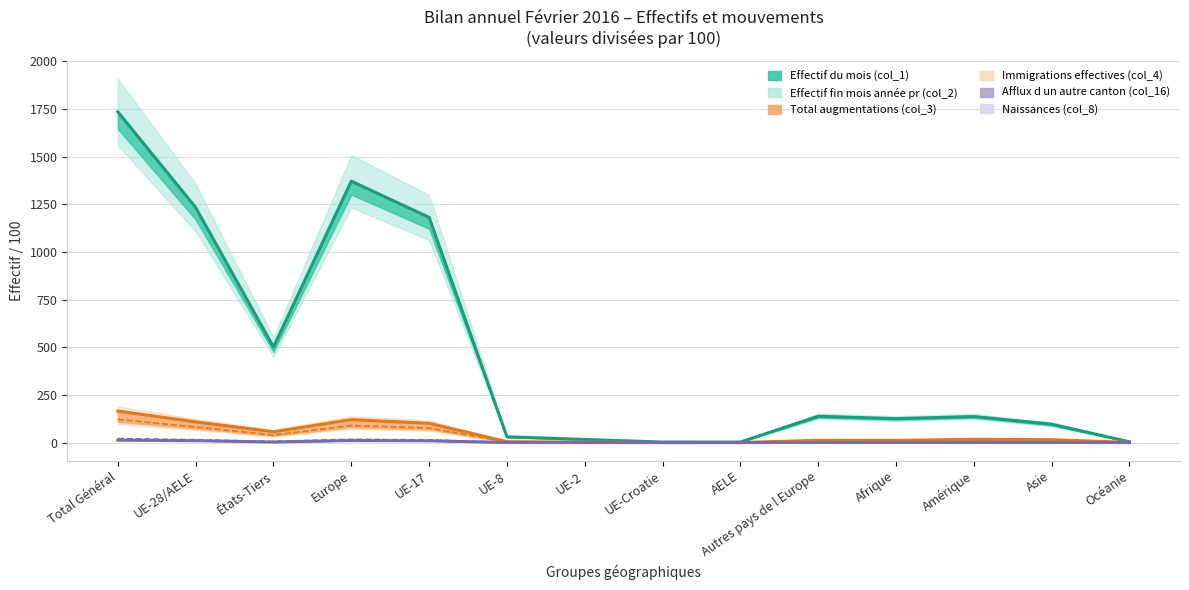

List the series in order of their peak value, lowest first.

Afflux d un autre canton (col_16), Naissances (col_8), Immigrations effectives (col_4), Total augmentations (col_3), Effectif fin mois année pr (col_2), Effectif du mois (col_1)